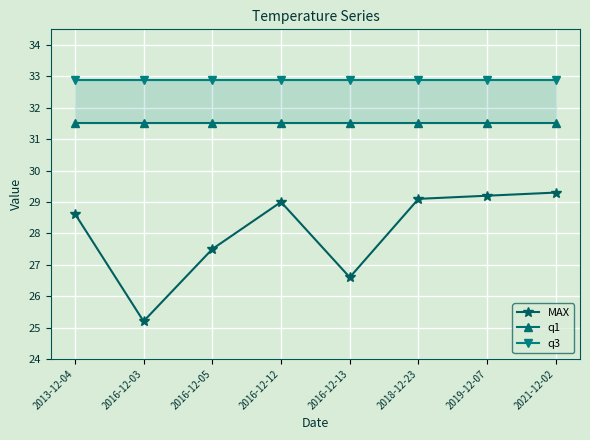

Reading left to right, transcribe all the data shown in this chart.

MAX: 2013-12-04=28.6	2016-12-03=25.2	2016-12-05=27.5	2016-12-12=29.0	2016-12-13=26.6	2018-12-23=29.1	2019-12-07=29.2	2021-12-02=29.3
q1: 2013-12-04=31.5	2016-12-03=31.5	2016-12-05=31.5	2016-12-12=31.5	2016-12-13=31.5	2018-12-23=31.5	2019-12-07=31.5	2021-12-02=31.5
q3: 2013-12-04=32.9	2016-12-03=32.9	2016-12-05=32.9	2016-12-12=32.9	2016-12-13=32.9	2018-12-23=32.9	2019-12-07=32.9	2021-12-02=32.9